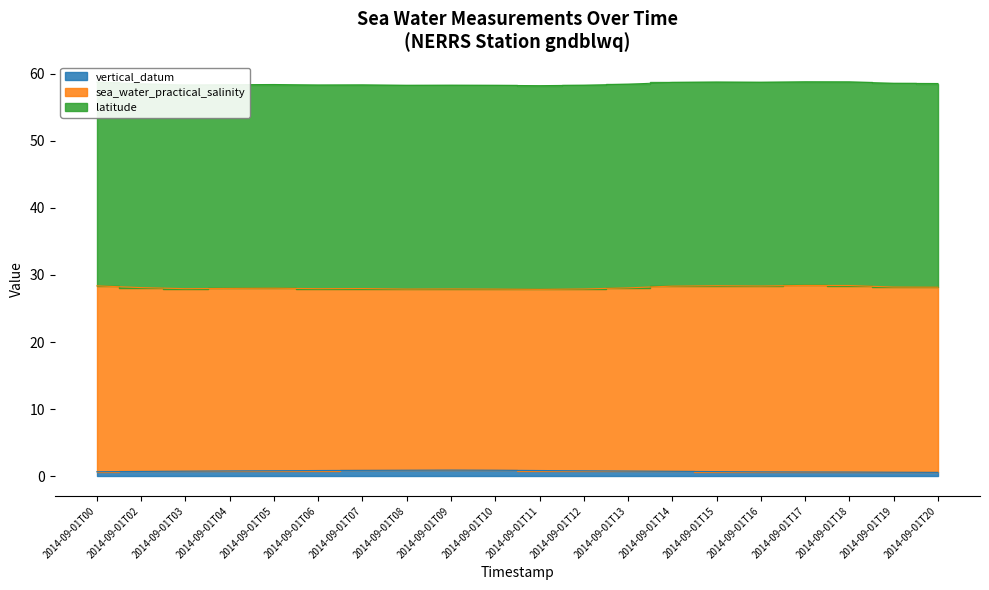

At which label does vertical_datum reach its peak?

2014-09-01T09